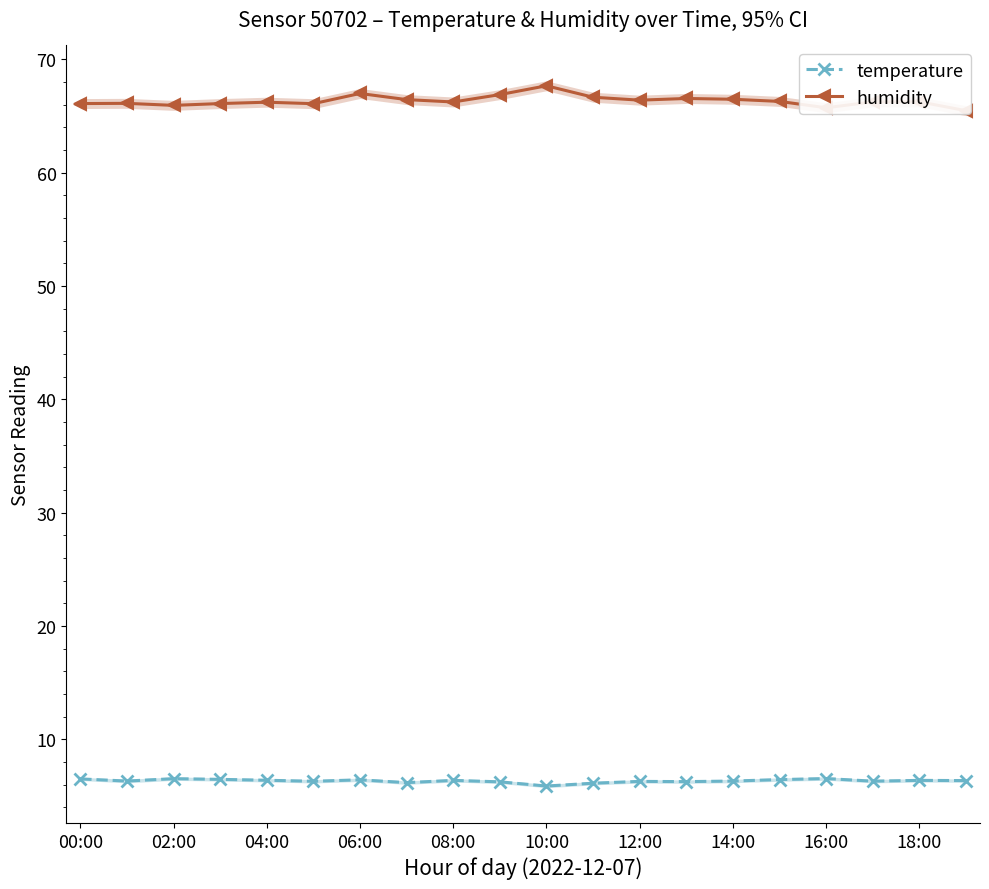

What is the highest value of the temperature series?

6.5